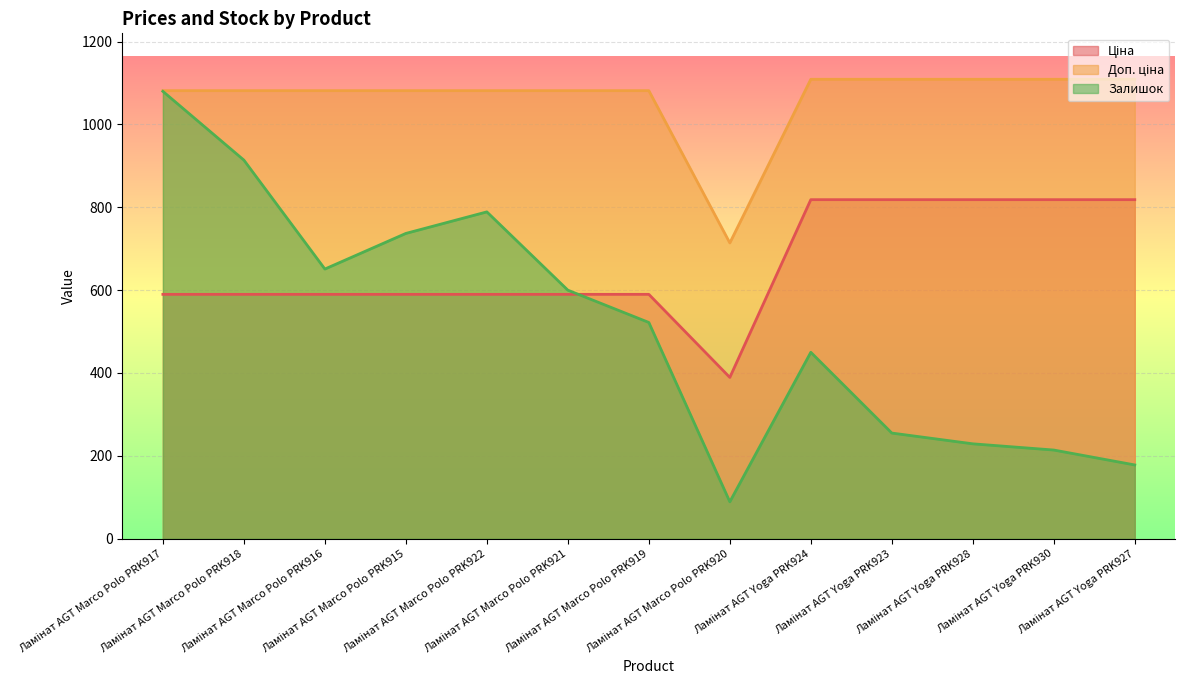

At which category does Залишок reach its first local peak?

Ламінат AGT Marco Polo PRK922